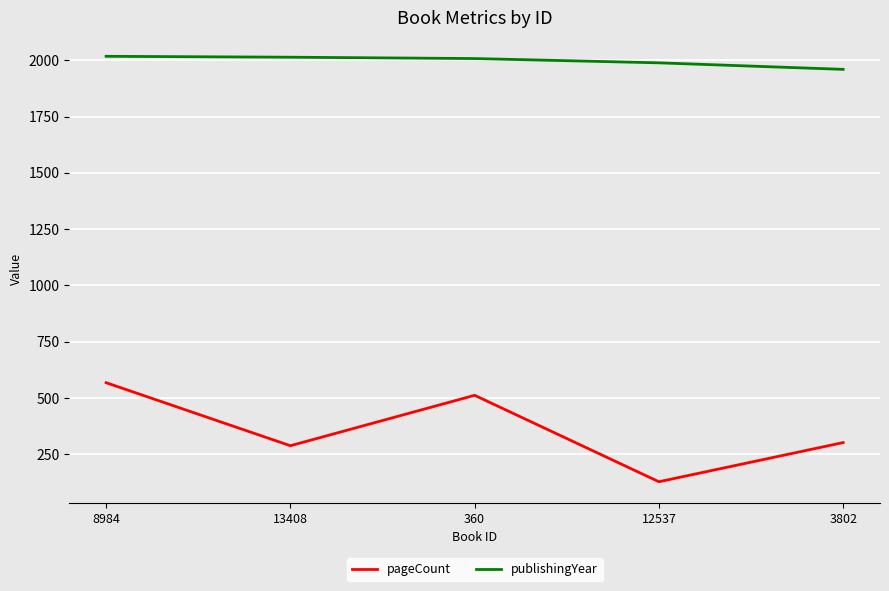

Is the value of pageCount at 13408 greater than the value of publishingYear at 13408?

No